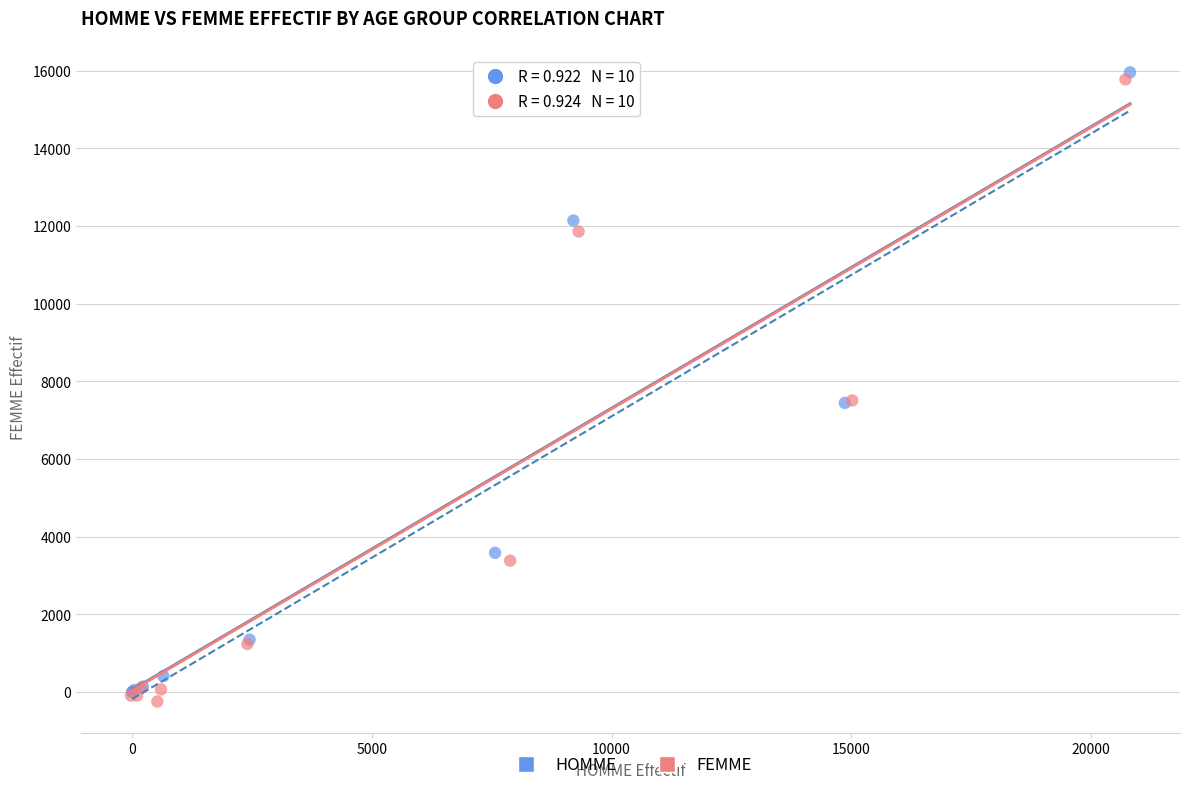

What are all the series names shown in the legend?

HOMME, FEMME